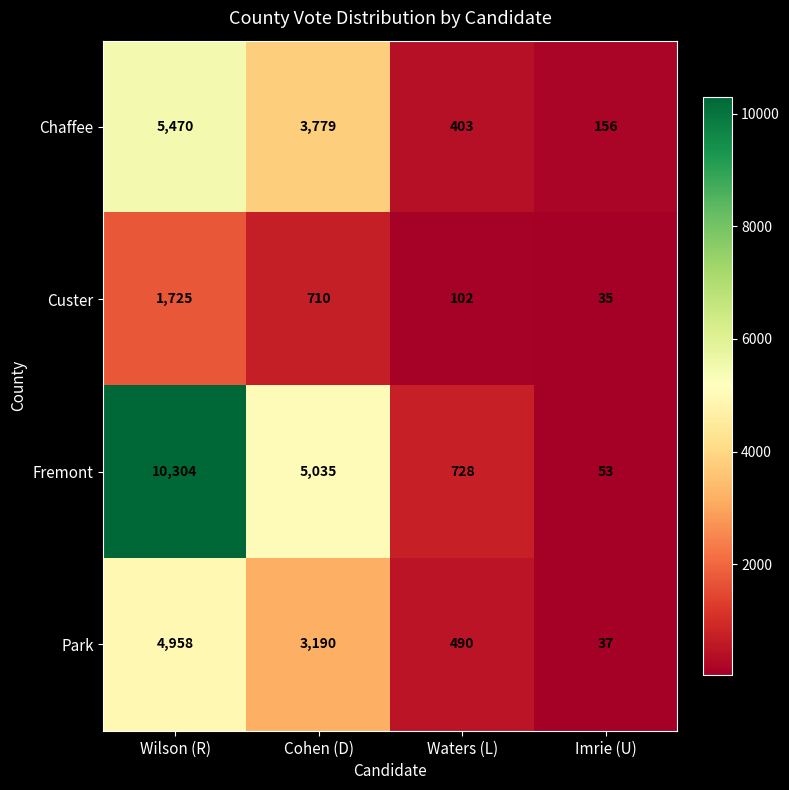

At Imrie (U), list the series in order from smallest to largest.

Custer, Park, Fremont, Chaffee